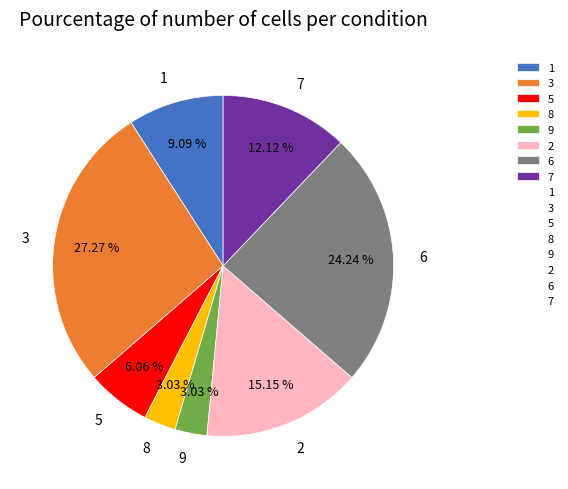

What percentage is the 5 slice, to the nearest percent?

6%